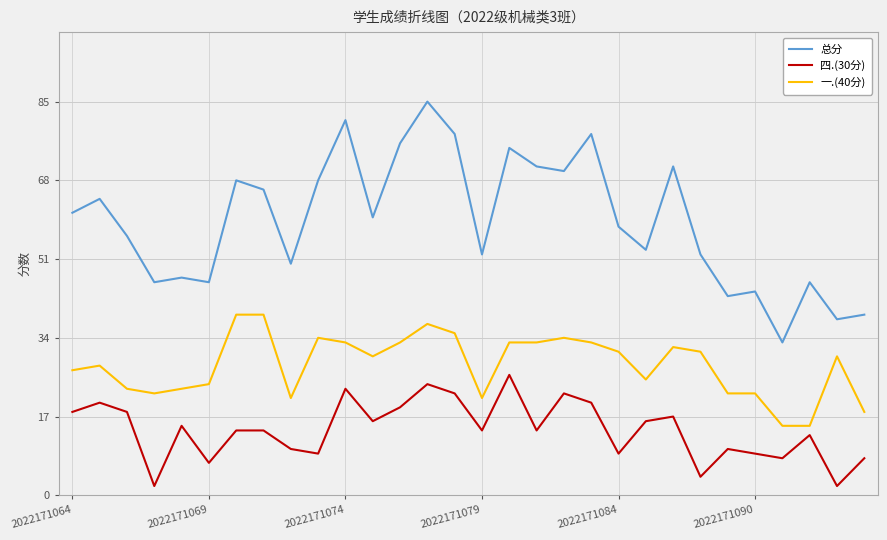

What is the greatest value displayed?

85